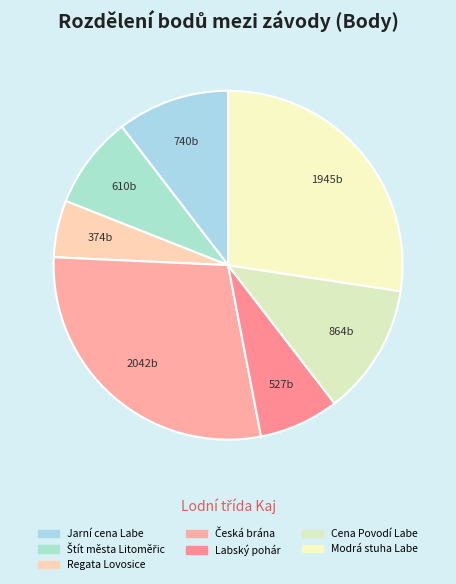

True or false: Modrá stuha Labe accounts for 18% of the total.

False